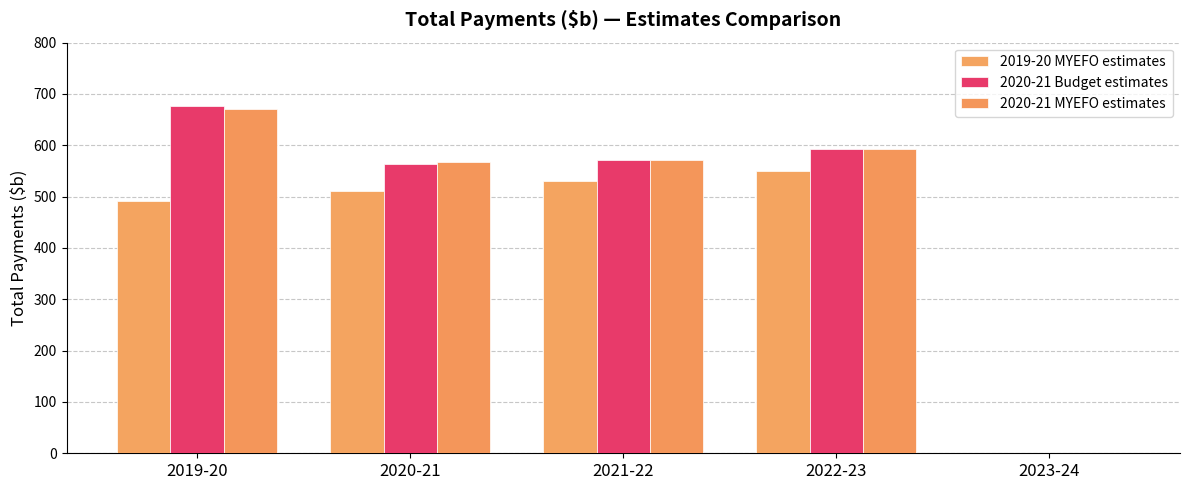

At which label does 2020-21 Budget estimates reach its minimum?

2023-24